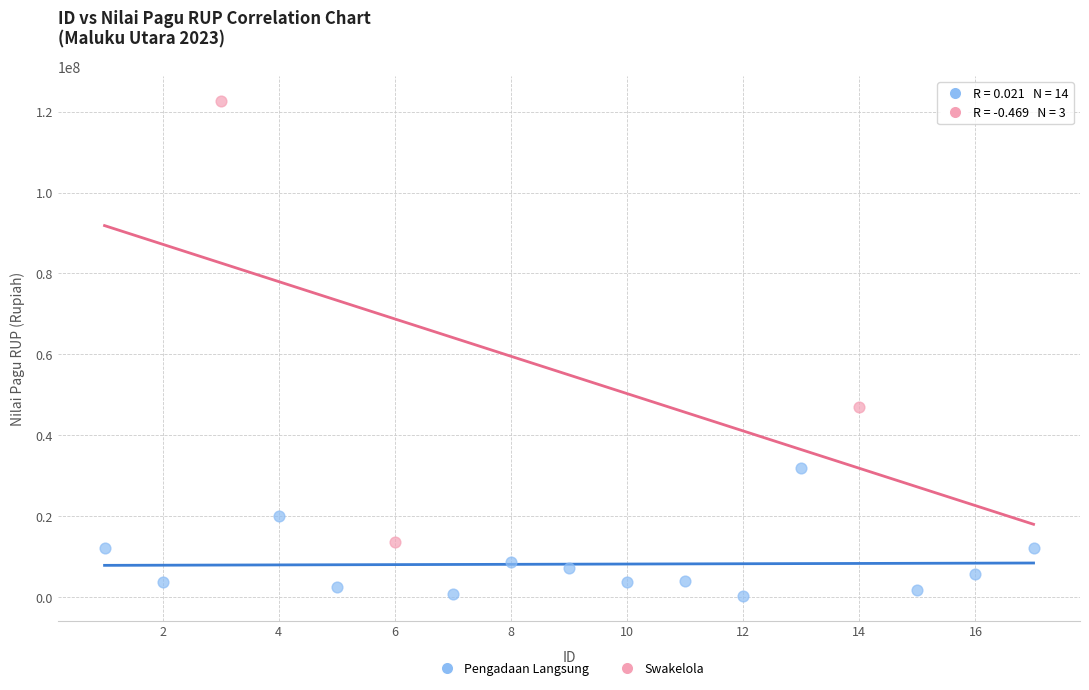

Which series has the widest spread of Y values?

Swakelola